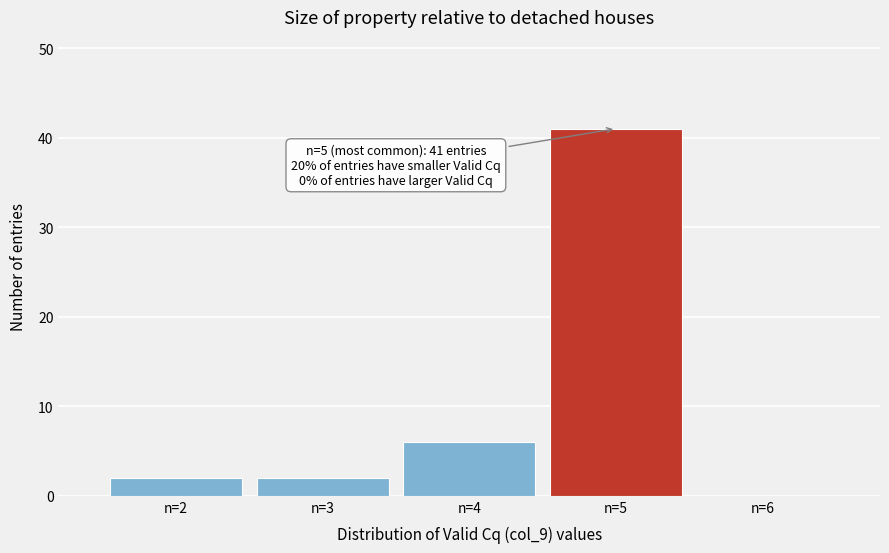

Which range on the x-axis has the tallest bar?

4.5 to 5.5